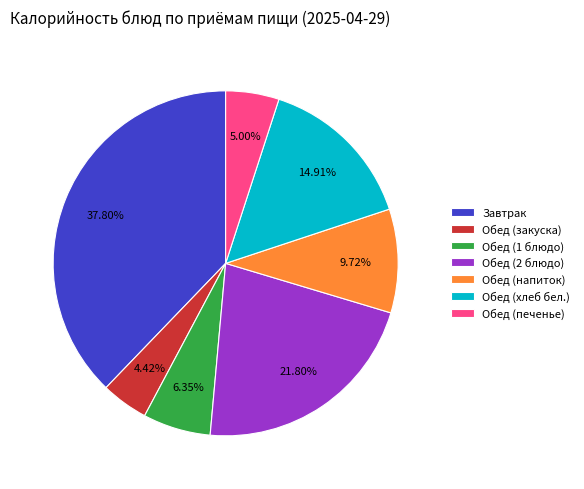

Which has a higher value, Обед (напиток) or Обед (печенье)?

Обед (напиток)